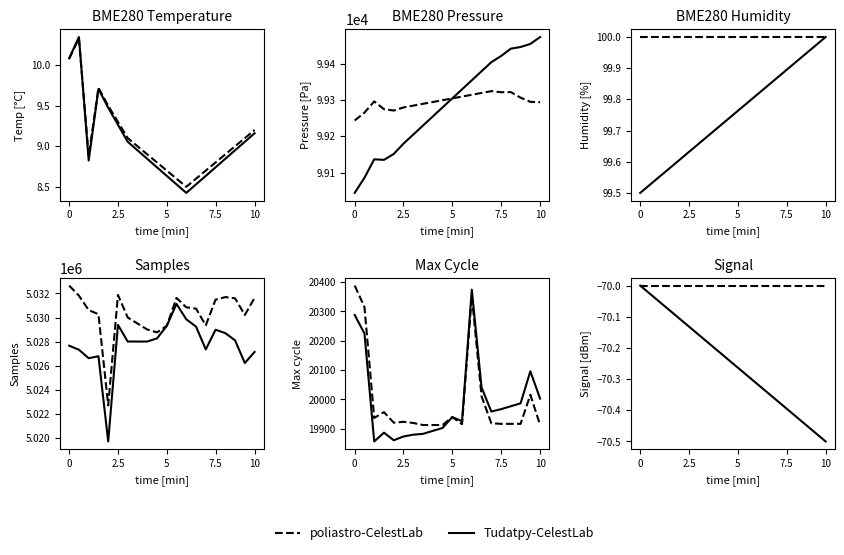

What is the highest value of the poliastro-CelestLab series?

-70.0